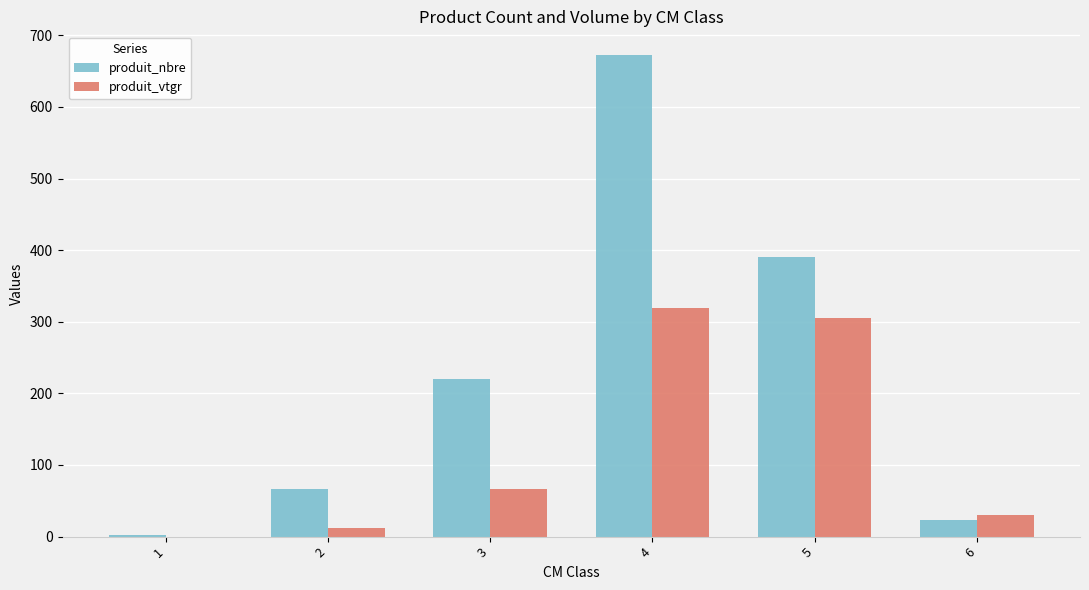

At which label does produit_vtgr first exceed 66?

3